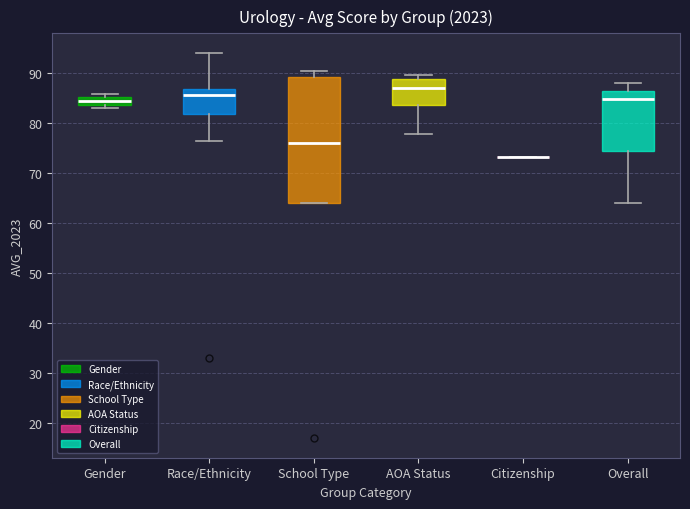

Which box is the tallest, from its lower edge to its upper edge?

School Type